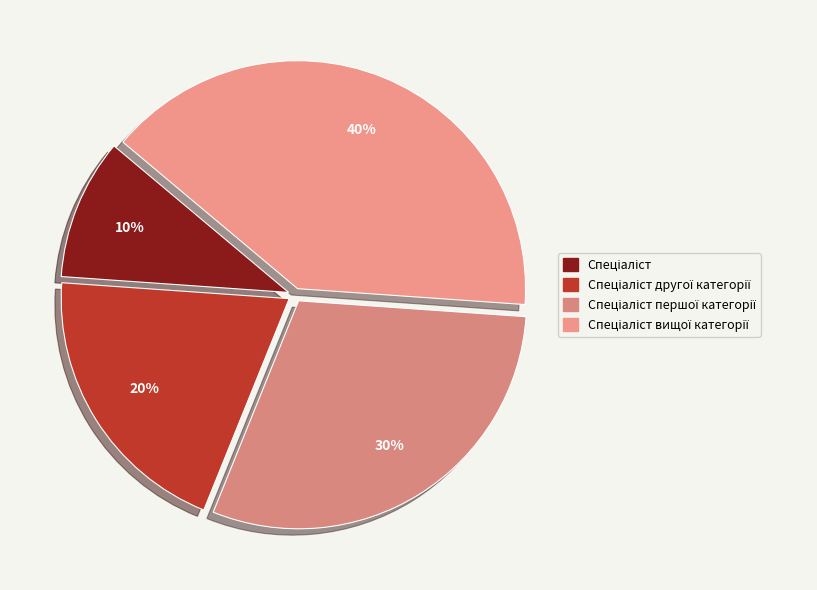

Count the number of slices in the pie.

4